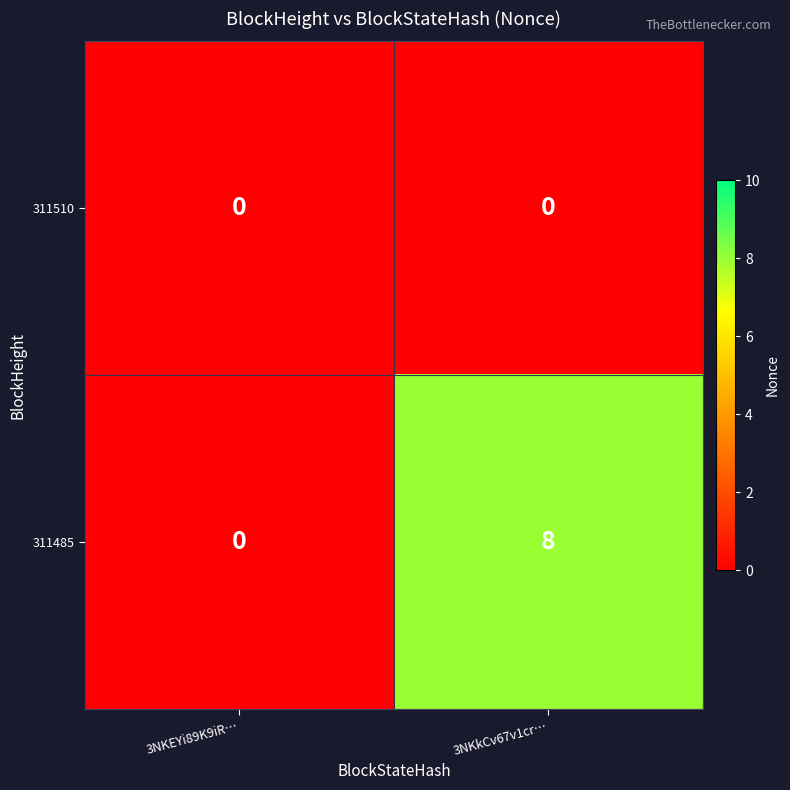

What is the difference between the 311485 values at 3NKkCv67v1cr… and 3NKEYi89K9iR…?

8